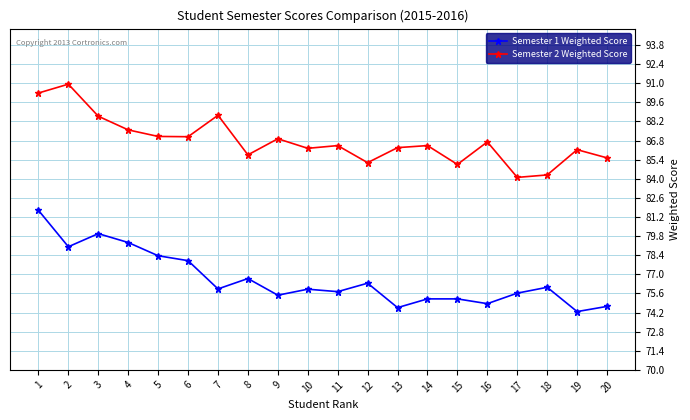

True or false: Semester 2 Weighted Score and Semester 1 Weighted Score cross at least once.

False